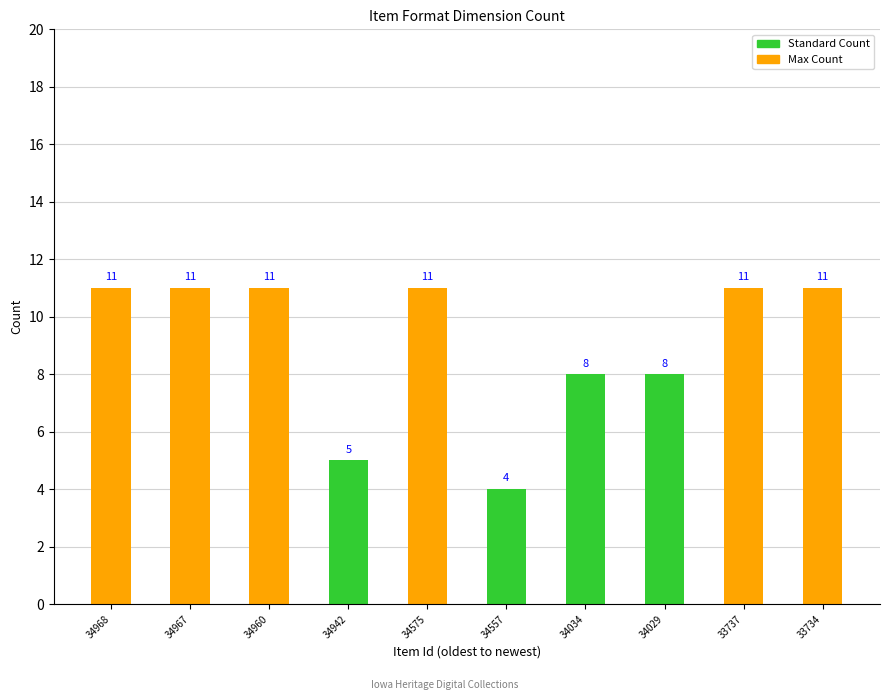

True or false: the data shows 4 at 34557.

True